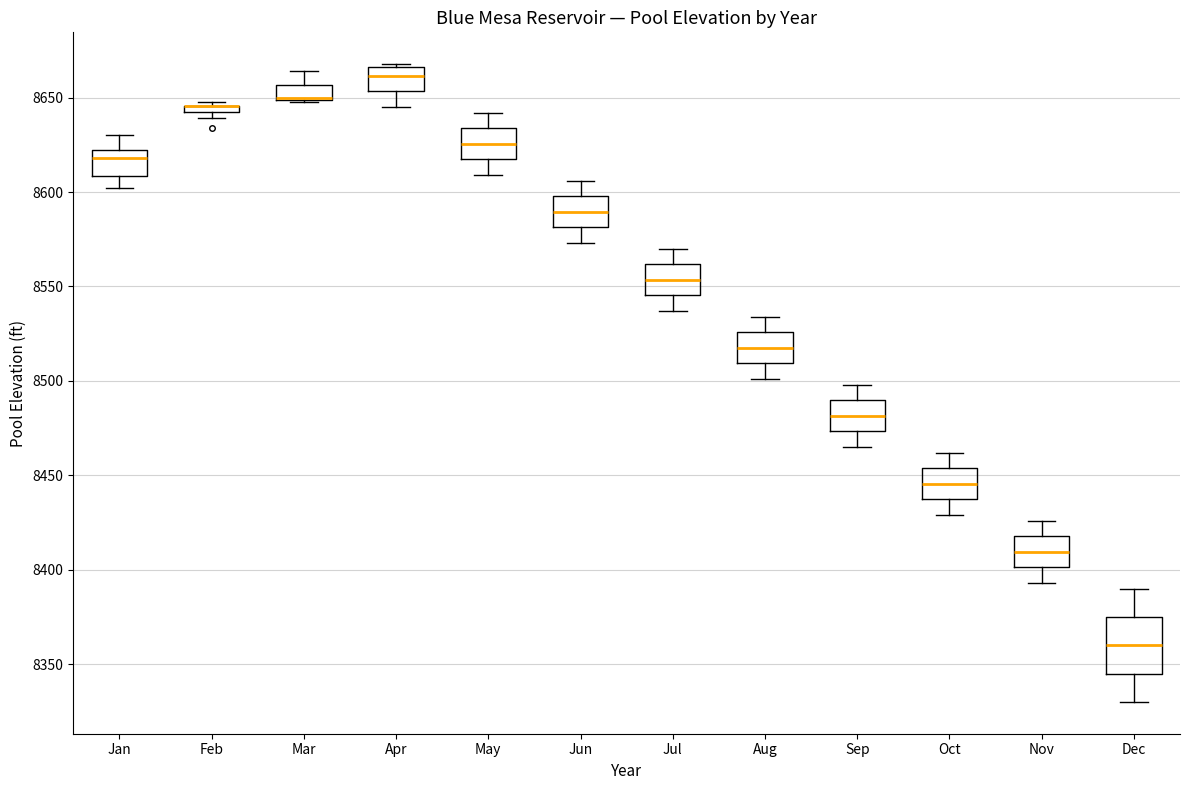

Comparing the boxes themselves (not the whiskers), which one is the tallest?

Dec